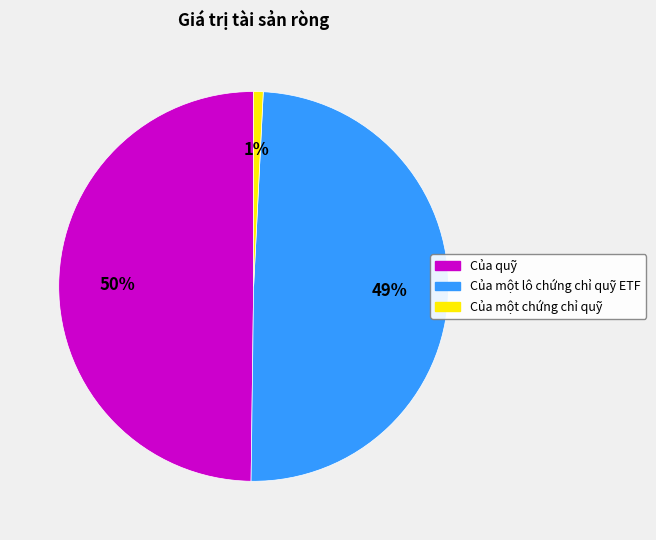

To the nearest percent, what is the combined percentage of Của một lô chứng chỉ quỹ ETF and Của quỹ?

99%